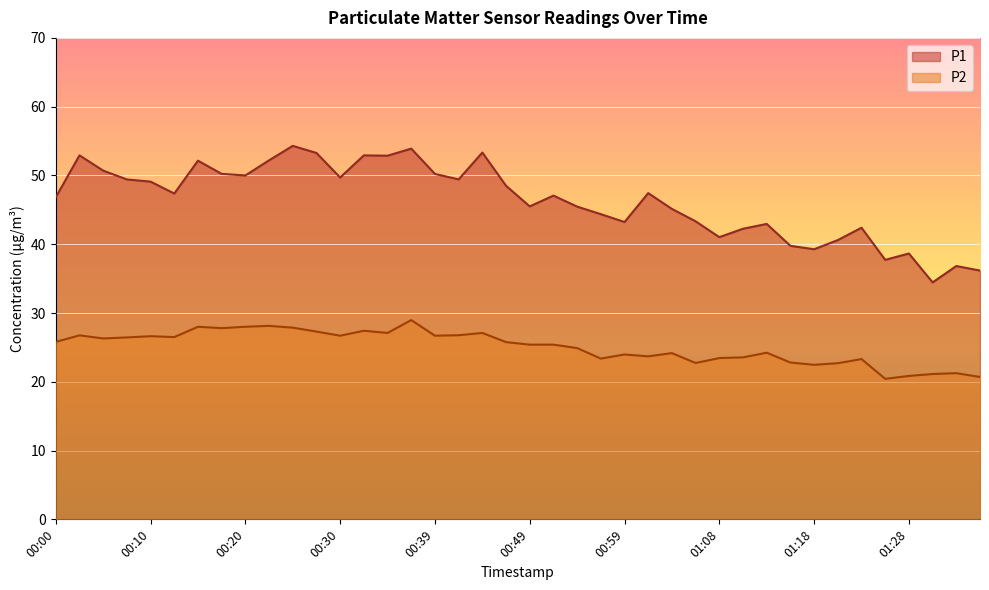

Between 00:27 and 01:28, which is larger?

00:27